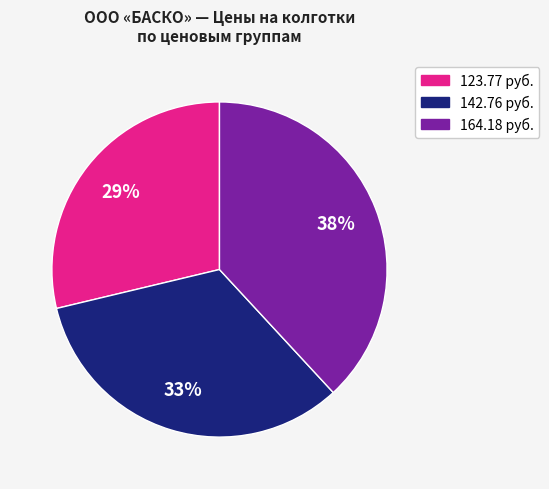

Does any single category account for the majority?

No